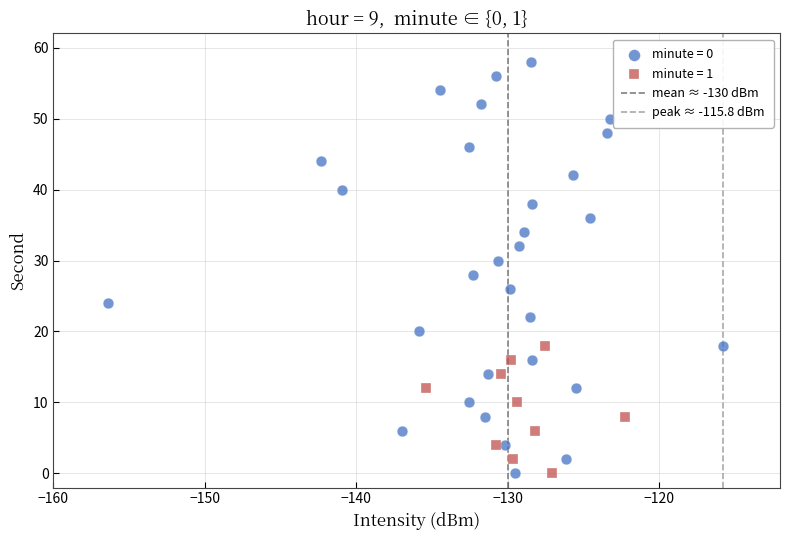

Which series contains the highest Y value?

minute = 0